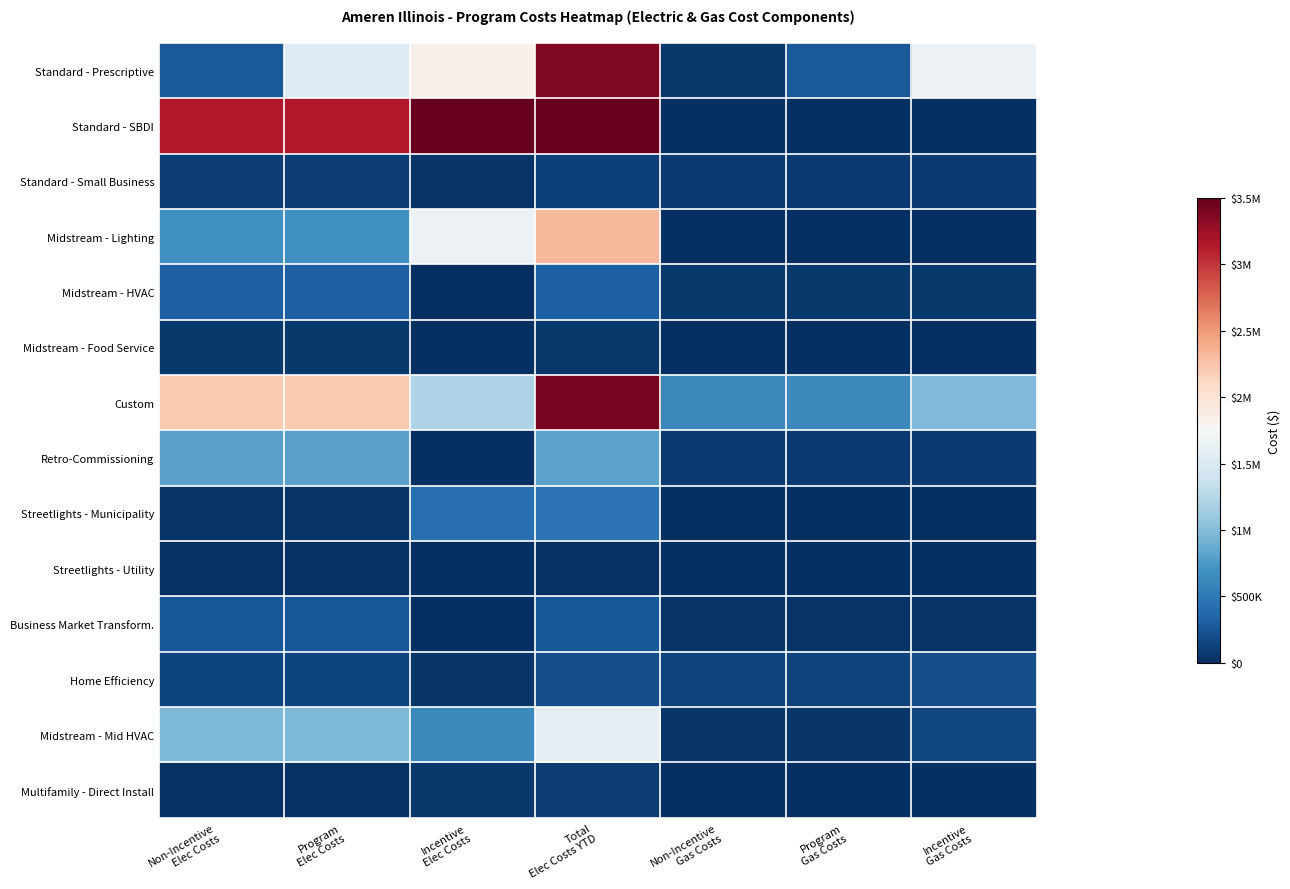

Between Incentive
Gas Costs and Program
Elec Costs, which is larger?

Incentive
Gas Costs